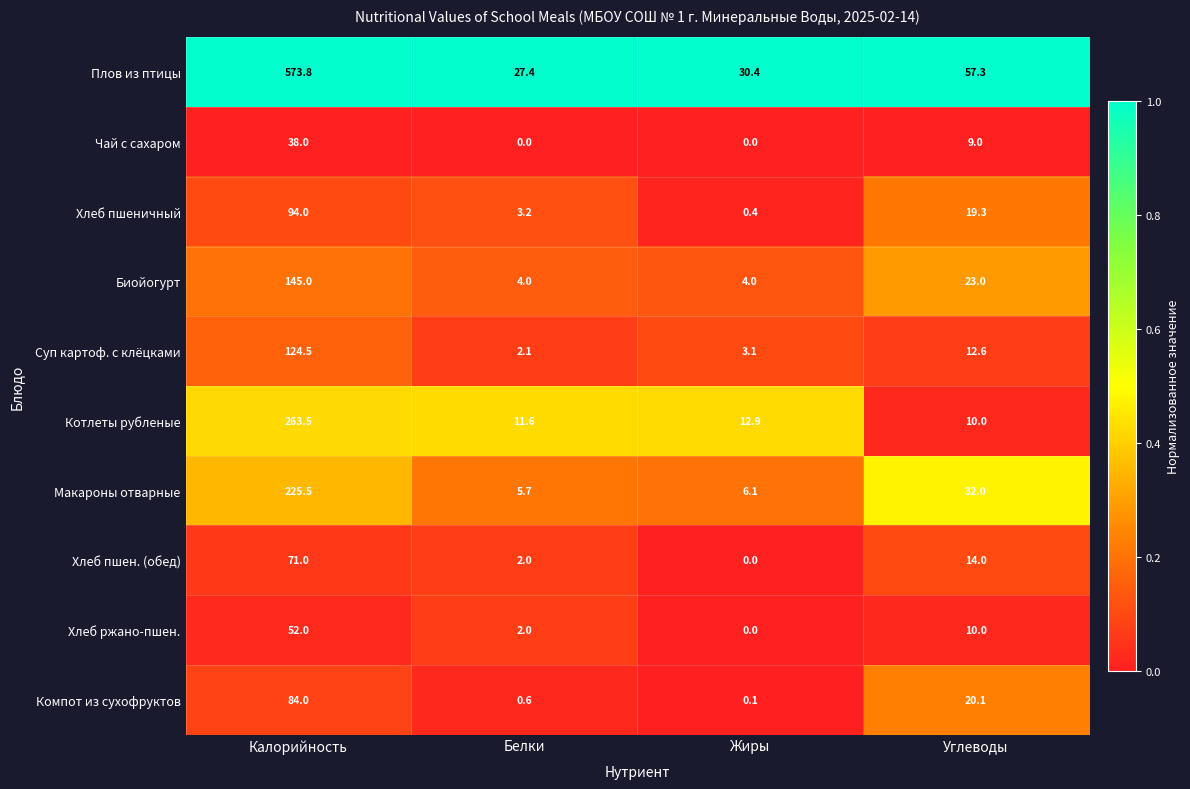

The Хлеб ржано-пшен. series shows 68.7 at Калорийность. True or false?

False